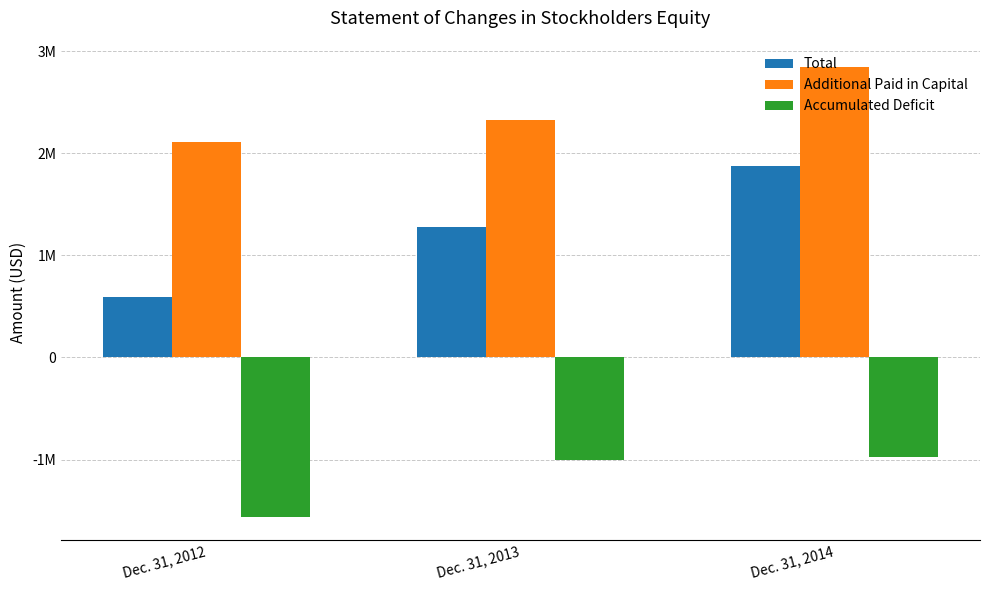

Which series has the largest total across all categories?

Additional Paid in Capital